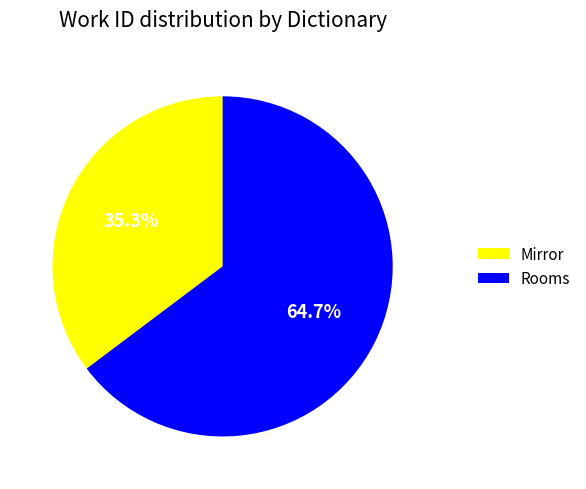

True or false: Rooms accounts for 65% of the total.

True